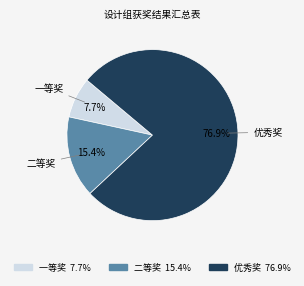

Which slice is the smallest?

一等奖